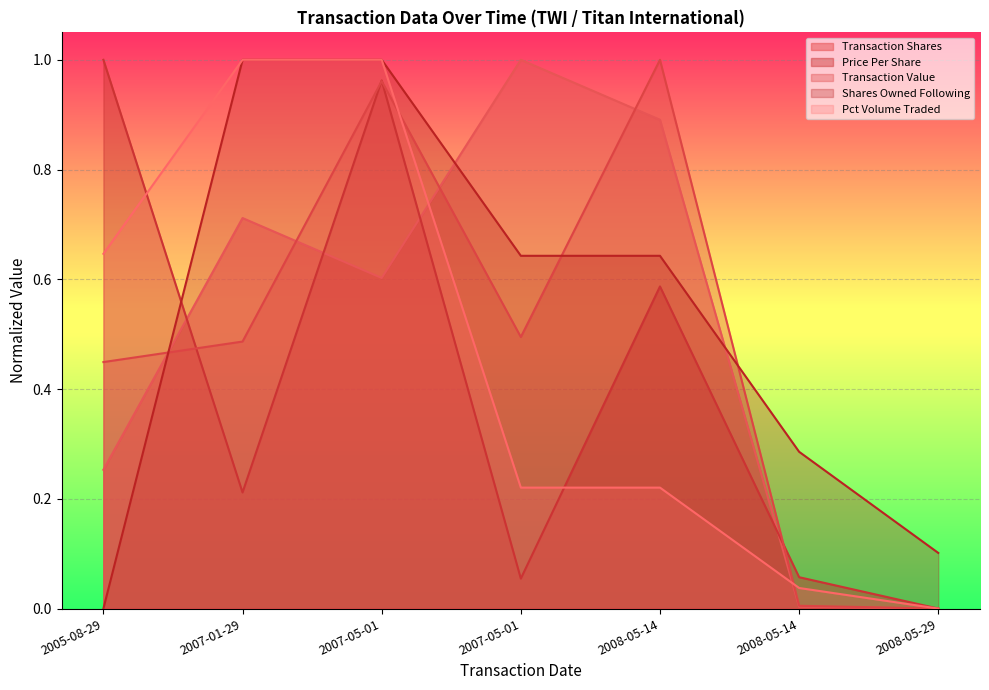

The sharesOwnedFollowingTransaction series shows 0.4 at 2008-05-14. True or false?

False